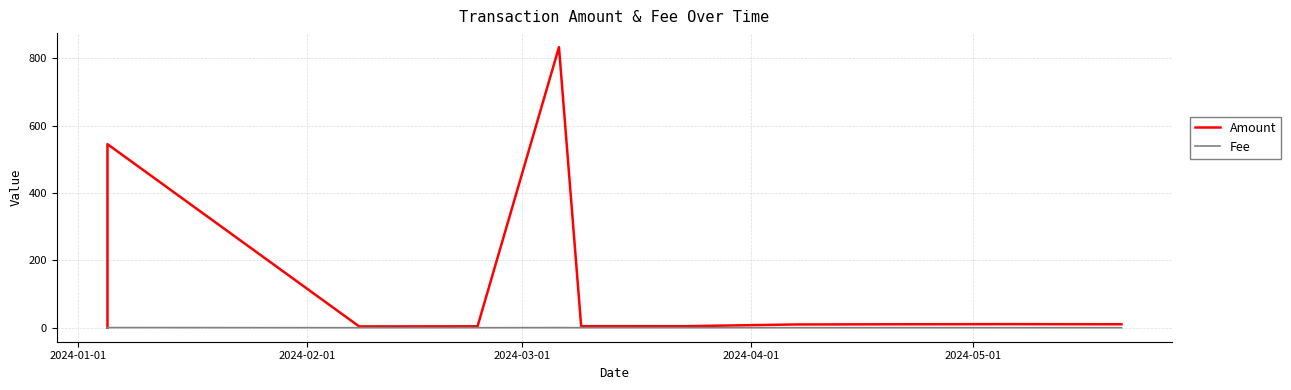

Which category has the lowest value in the Fee series?

2024-03-01